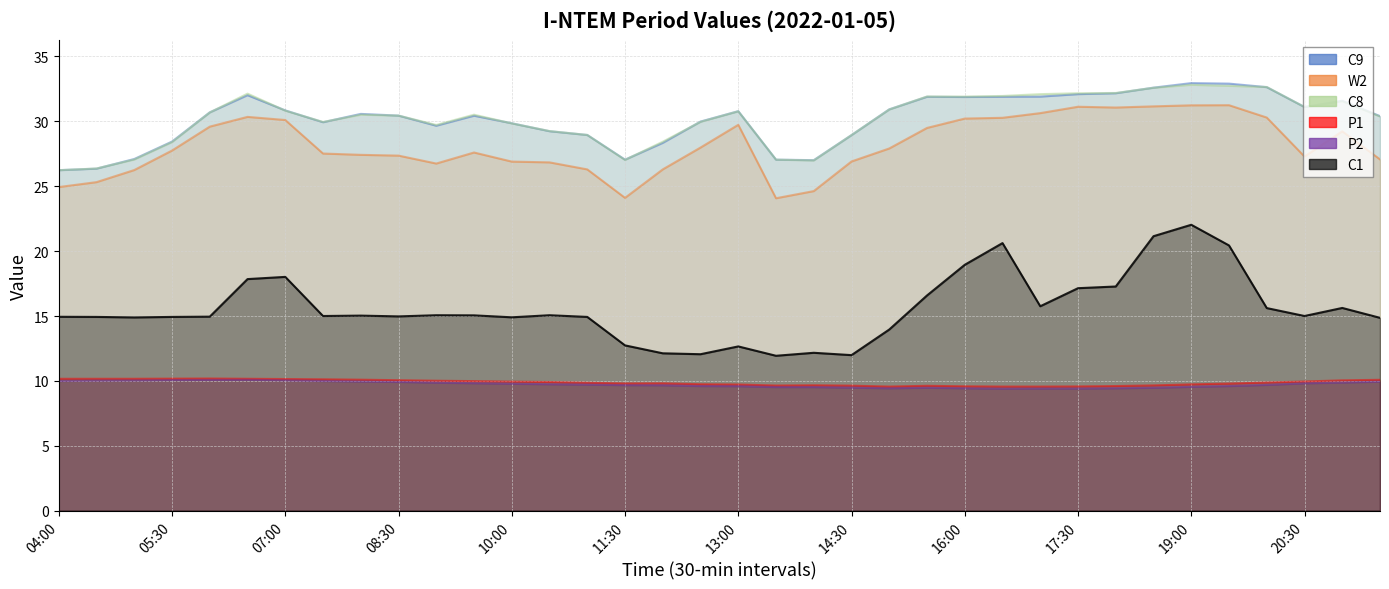

True or false: W2 and C1 cross at least once.

False